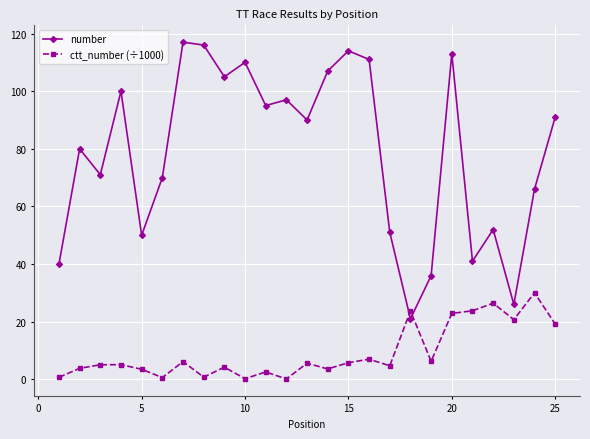

Which series has the largest total across all categories?

number